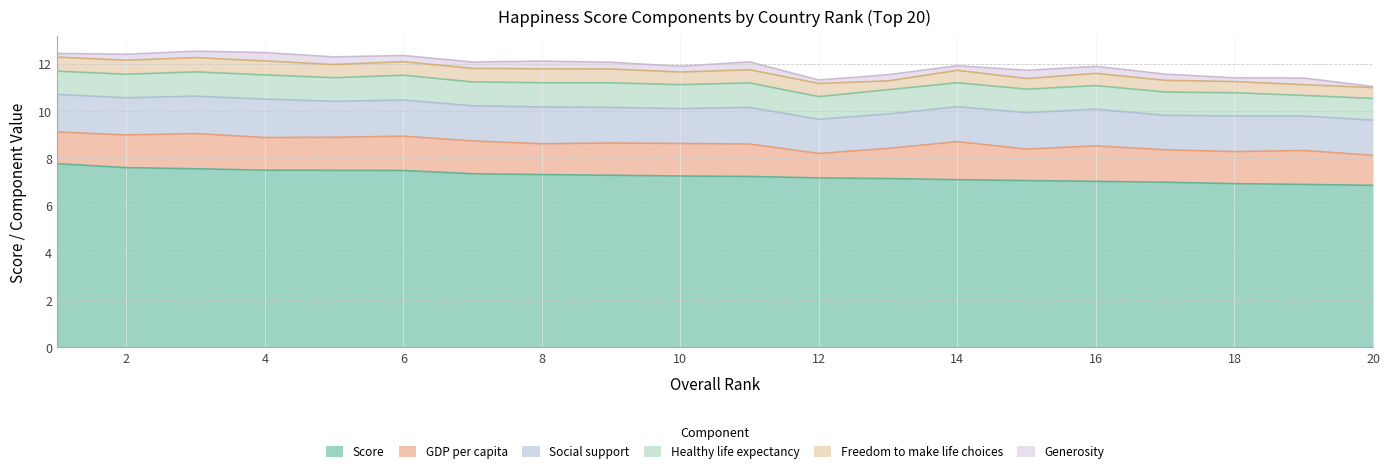

How many values in the Score series are below 7?

4